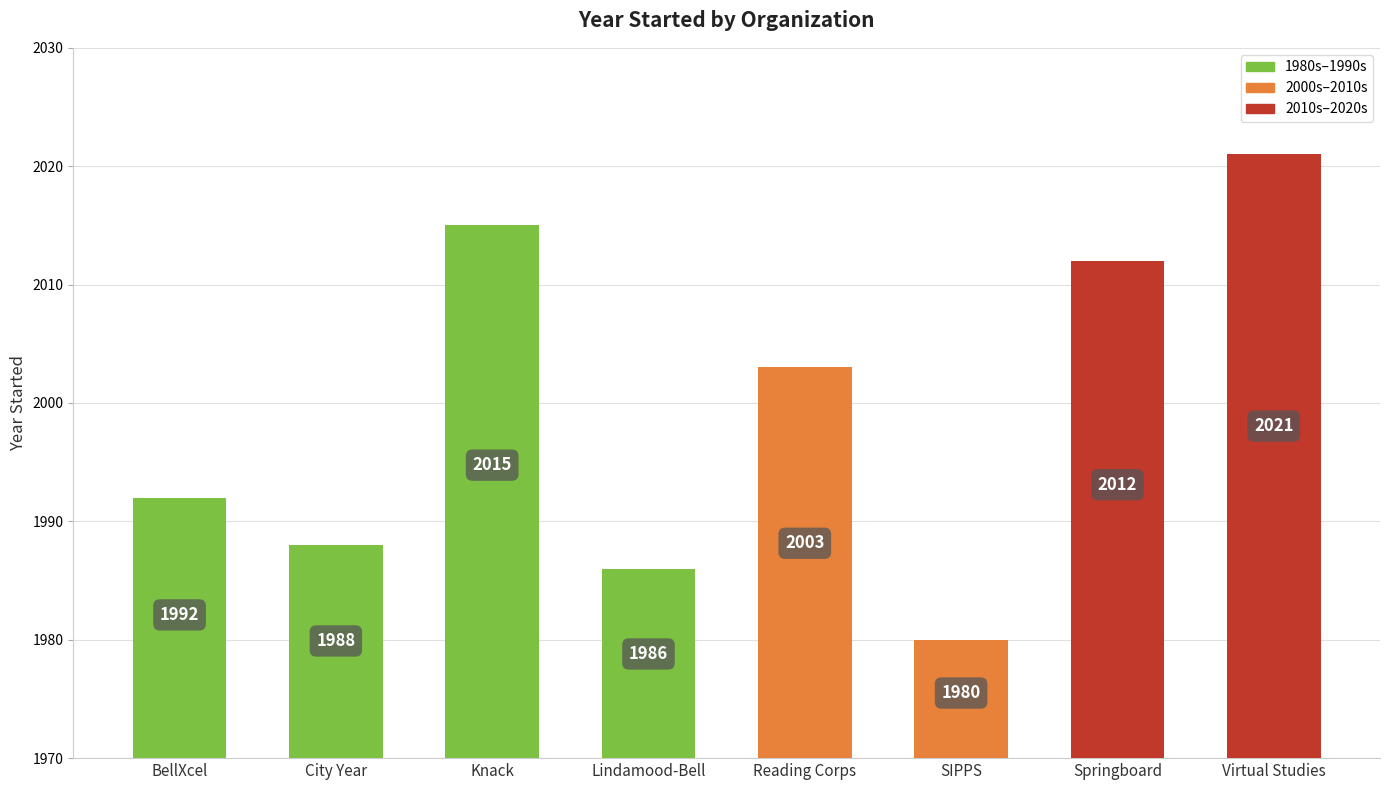

What is the average value?

2000